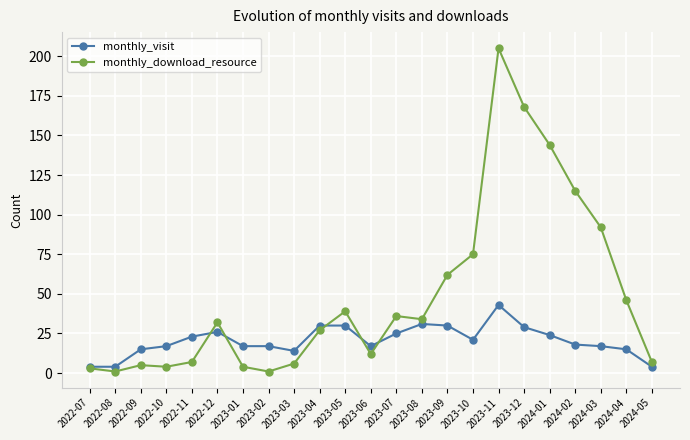

Rank the series by their maximum value, from highest to lowest.

monthly_download_resource, monthly_visit